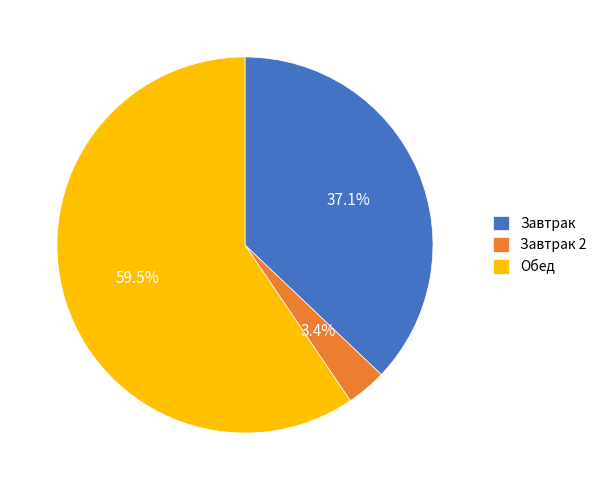

How many segments does this pie chart have?

3